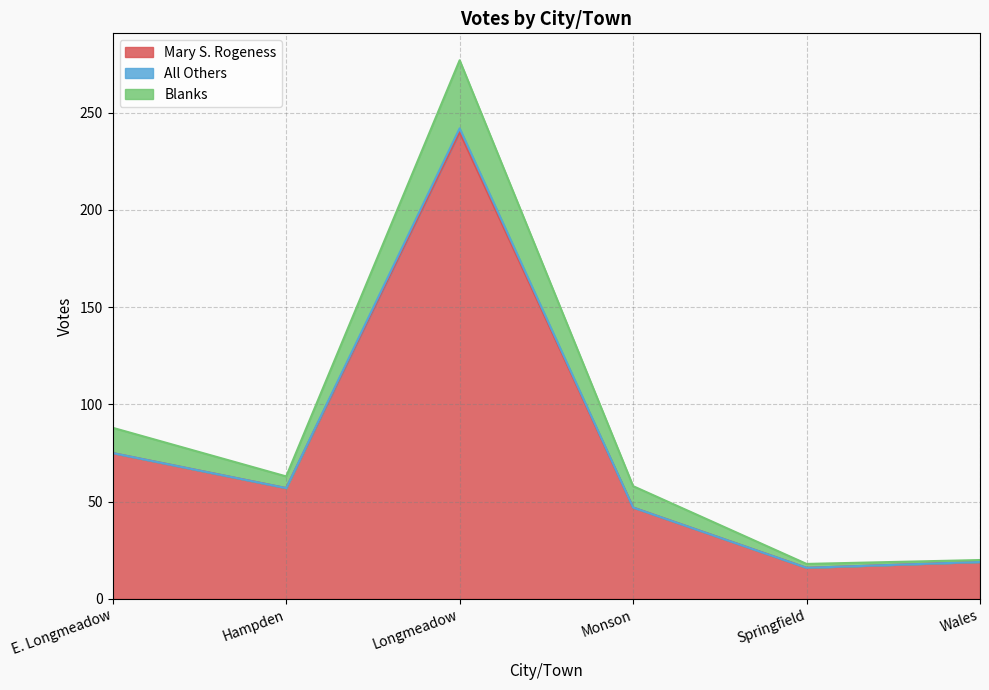

The value of Mary S. Rogeness at Monson is 47. True or false?

True